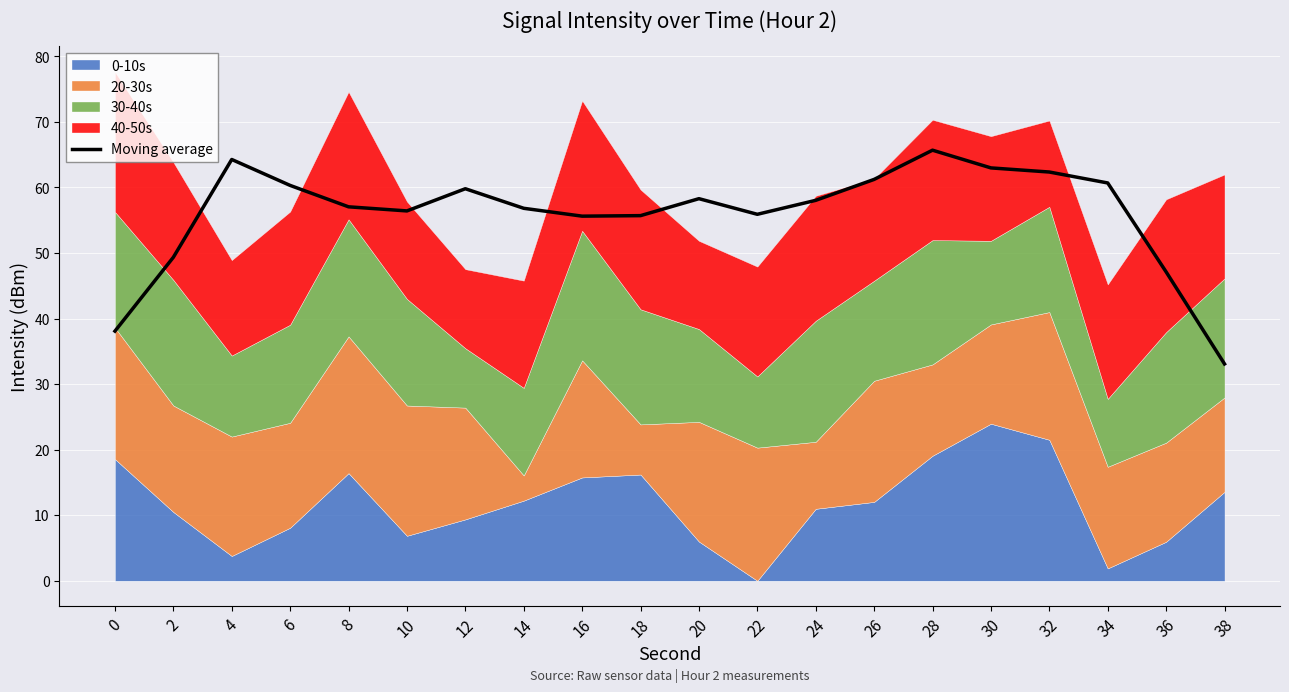

What is the maximum value shown in the chart?

65.7